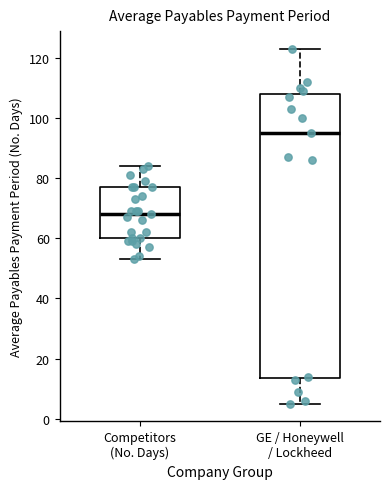

Which box has the highest median line?

GE / Honeywell / Lockheed